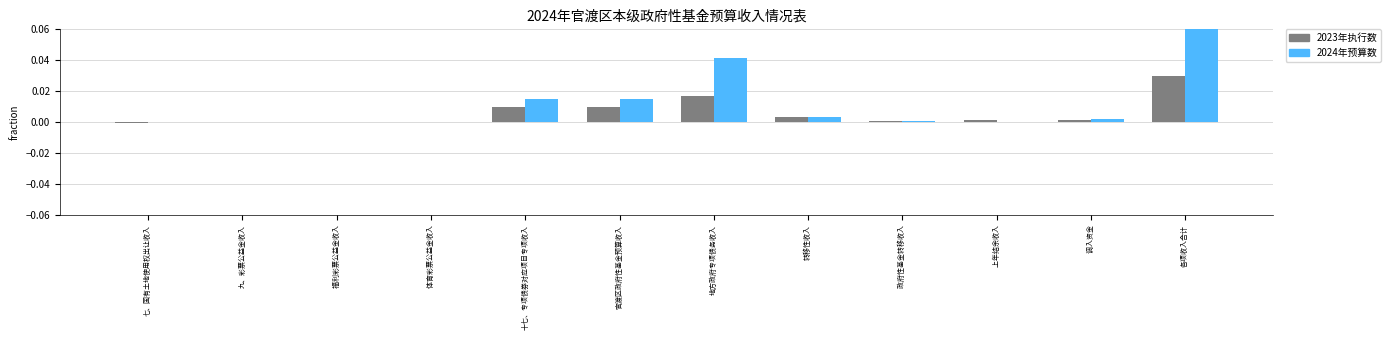

The value of 2024年预算数 at 九、彩票公益金收入 is 0.0. True or false?

True